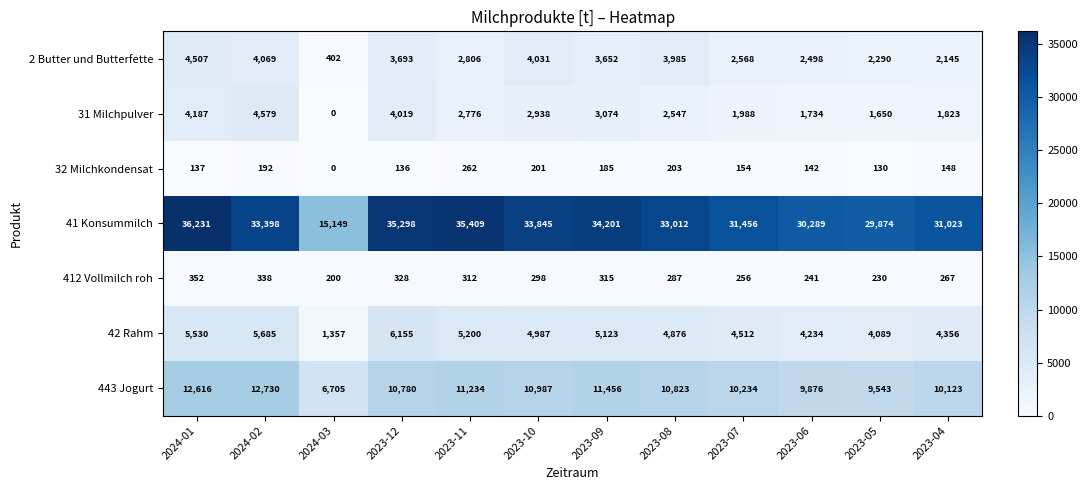

At which category is the sum across all series the highest?

2024-01